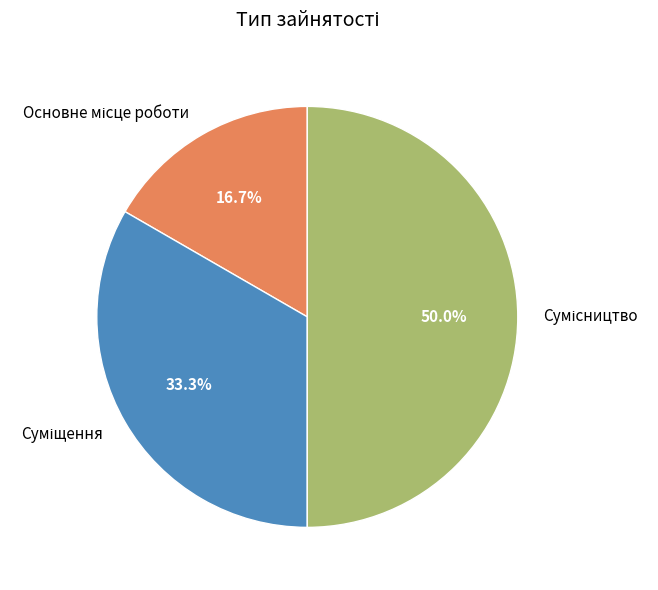

To the nearest percent, what percentage of the pie is Основне місце роботи?

17%